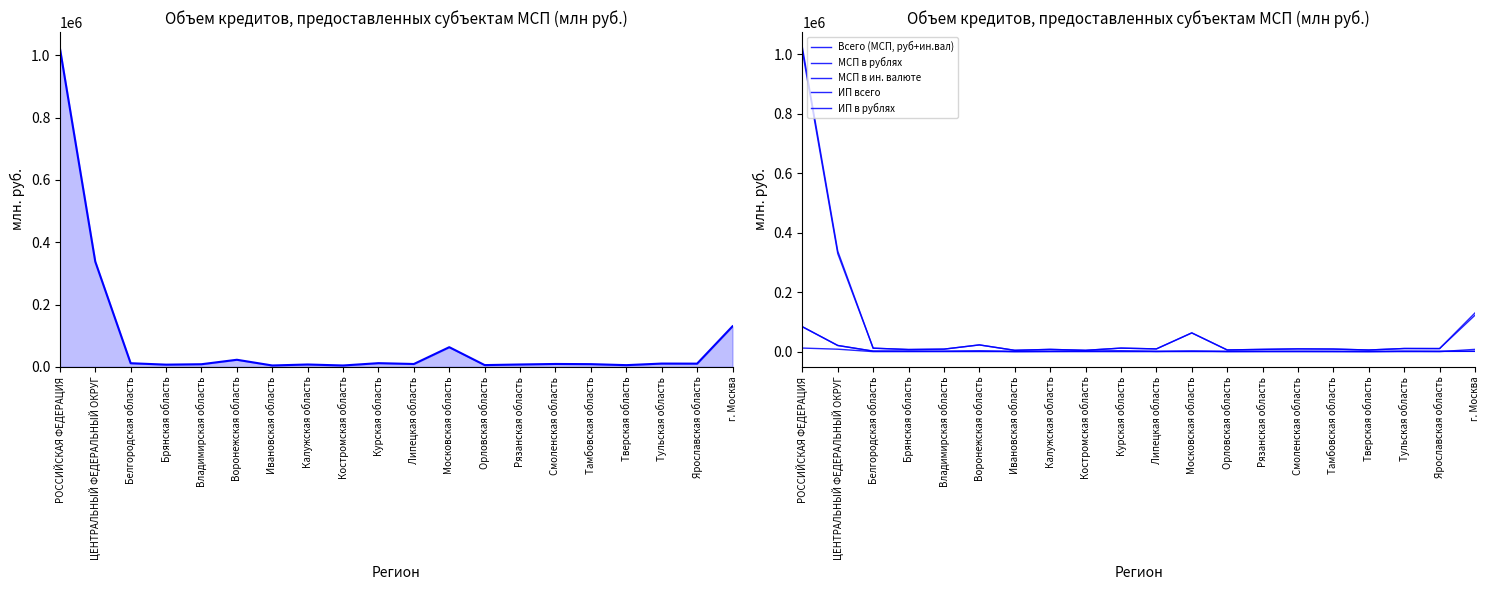

List the labels in order of ИП в рублях value, largest first.

РОССИЙСКАЯ ФЕДЕРАЦИЯ, ЦЕНТРАЛЬНЫЙ ФЕДЕРАЛЬНЫЙ ОКРУГ, Курская область, Воронежская область, Московская область, Белгородская область, Брянская область, Тульская область, Костромская область, Владимирская область, Калужская область, Ярославская область, Смоленская область, Рязанская область, г. Москва, Липецкая область, Тамбовская область, Орловская область, Ивановская область, Тверская область